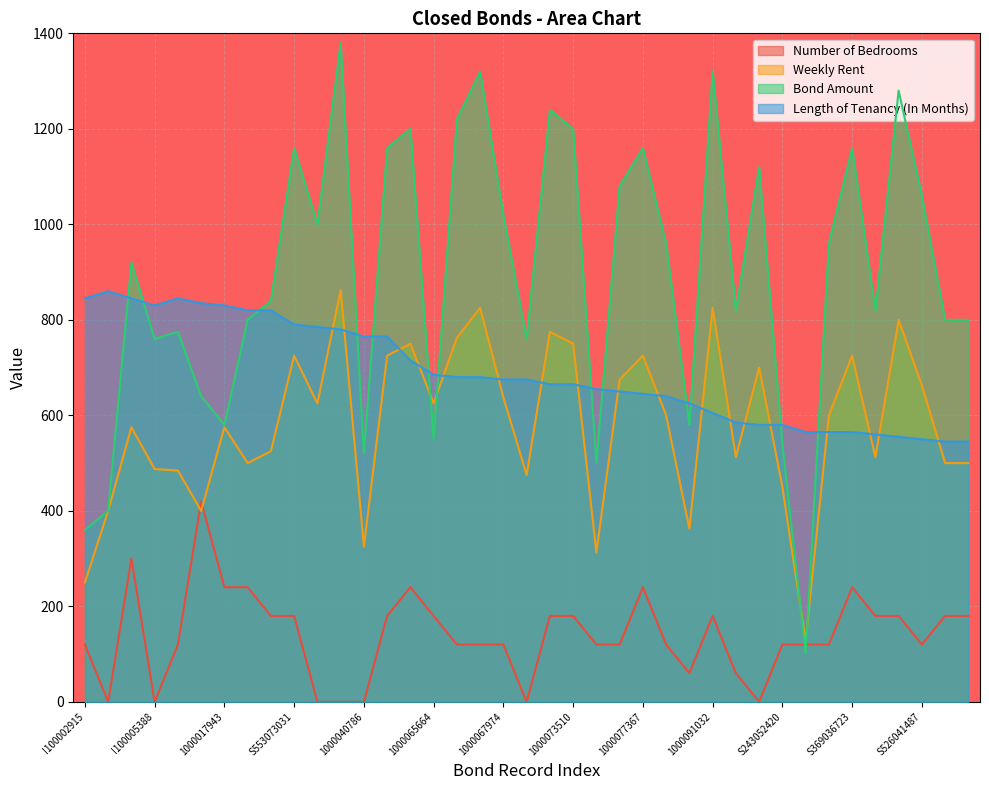

How many times do Bond Amount and Length of Tenancy (In Months) cross each other?

13